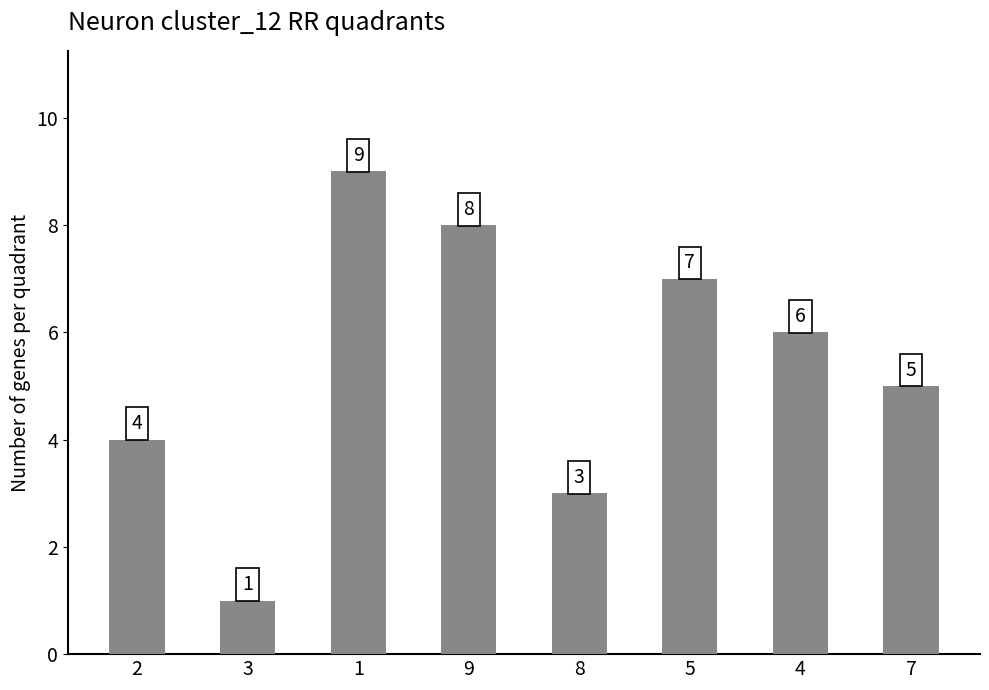

What is the maximum value shown in the chart?

9